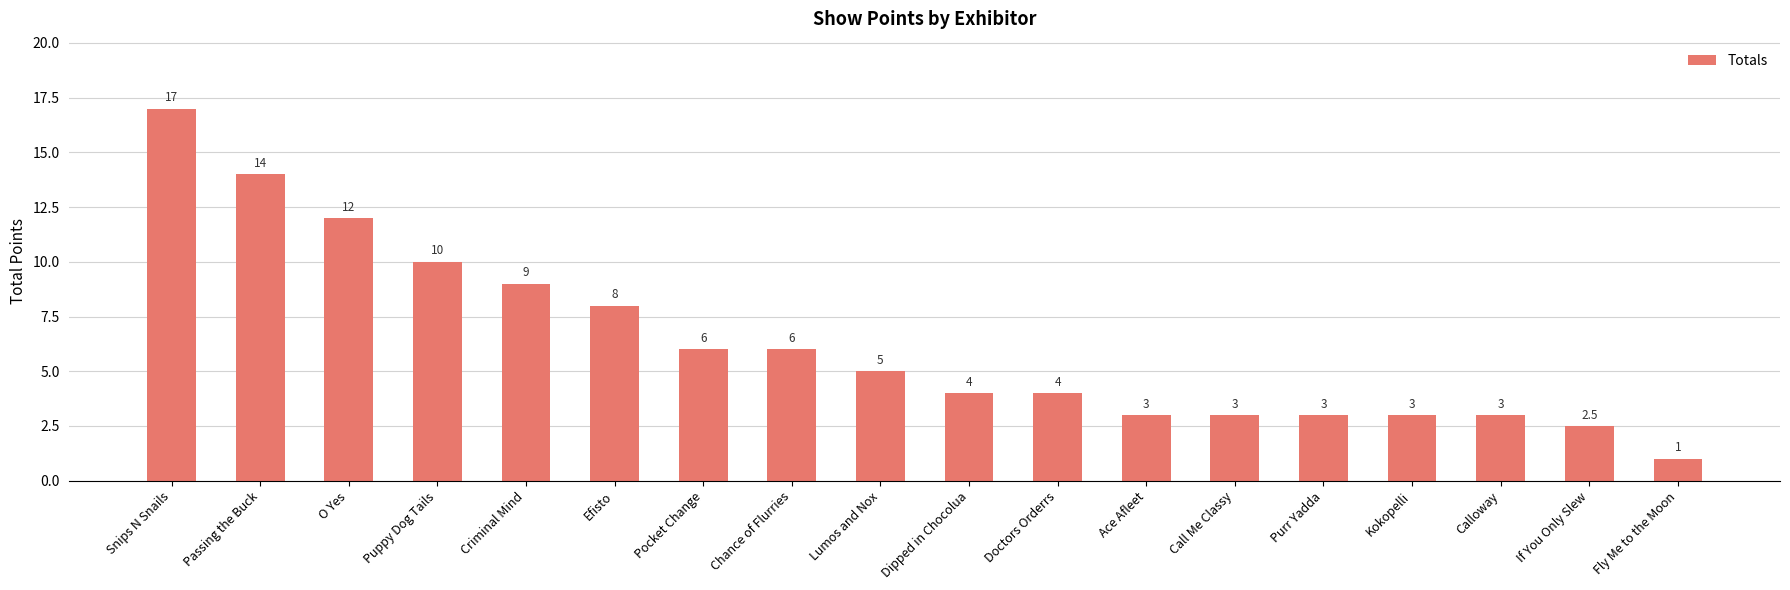

What is the value of the 10th bar from the left?

4.0